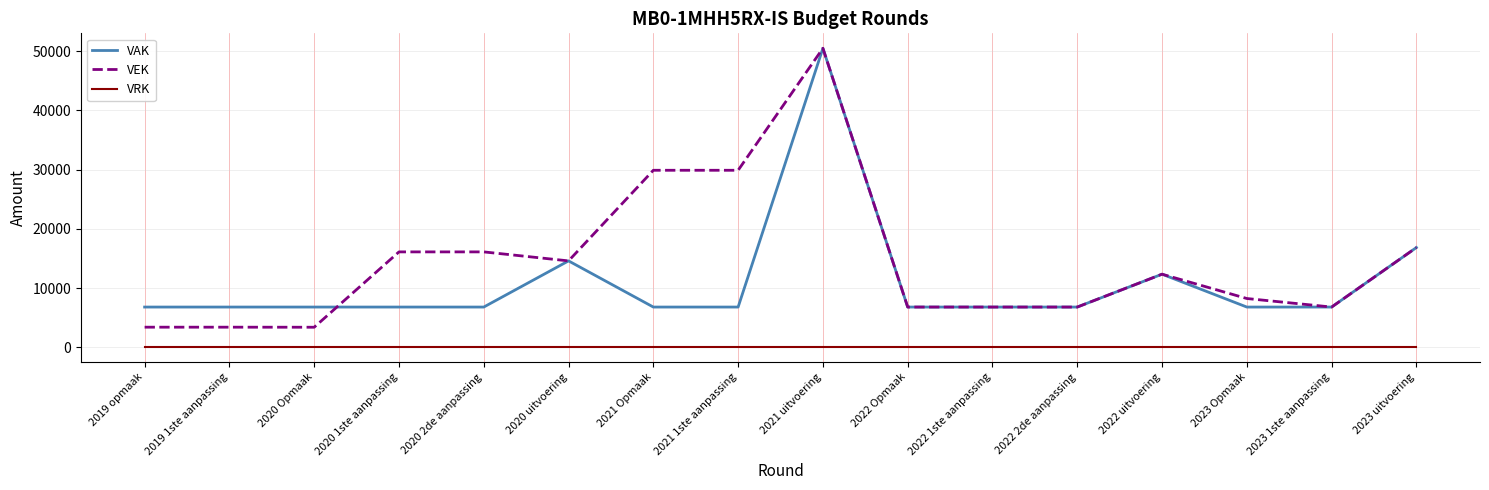

True or false: VEK has a value of 20527 at 2022 uitvoering.

False